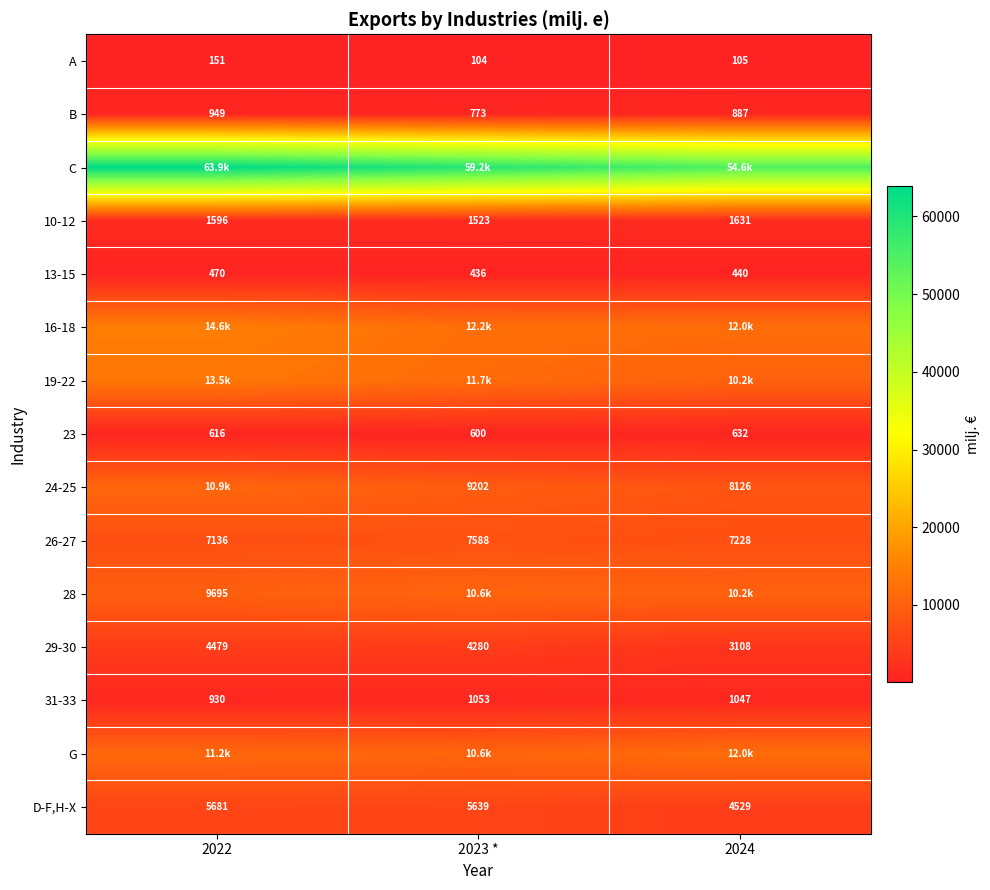

At how many categories does at least one series exceed 45566?

3